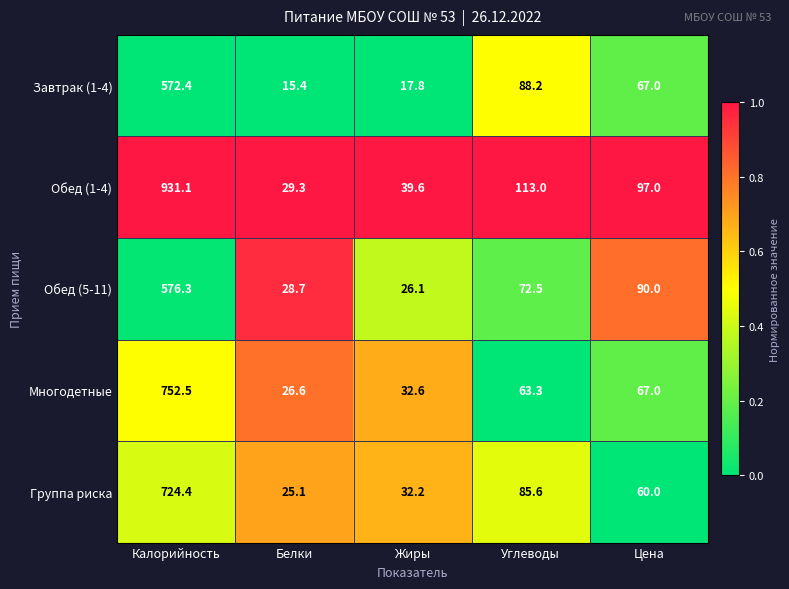

Which label corresponds to the largest value in the chart?

Калорийность